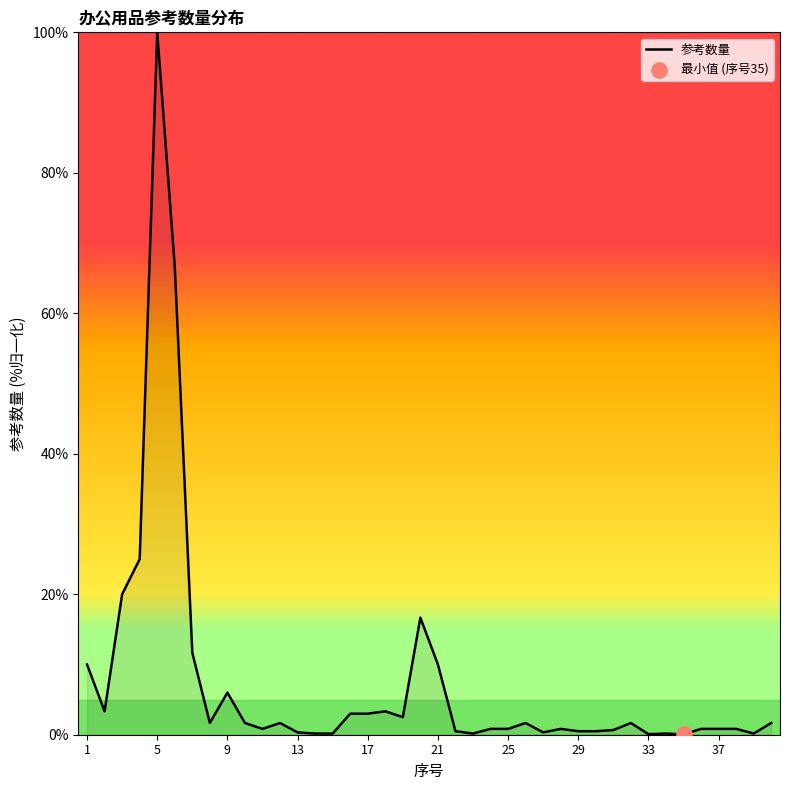

What is the greatest value displayed?

100.0